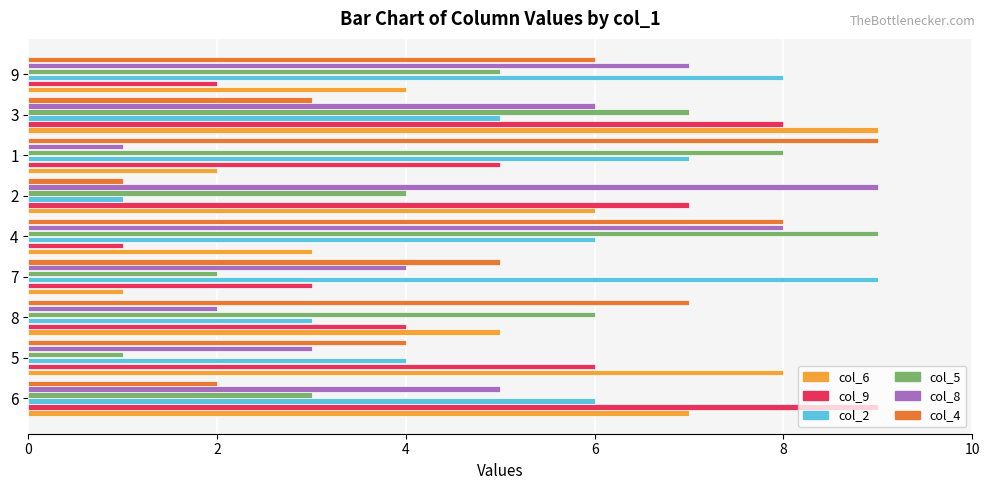

Count the number of data series in this chart.

6